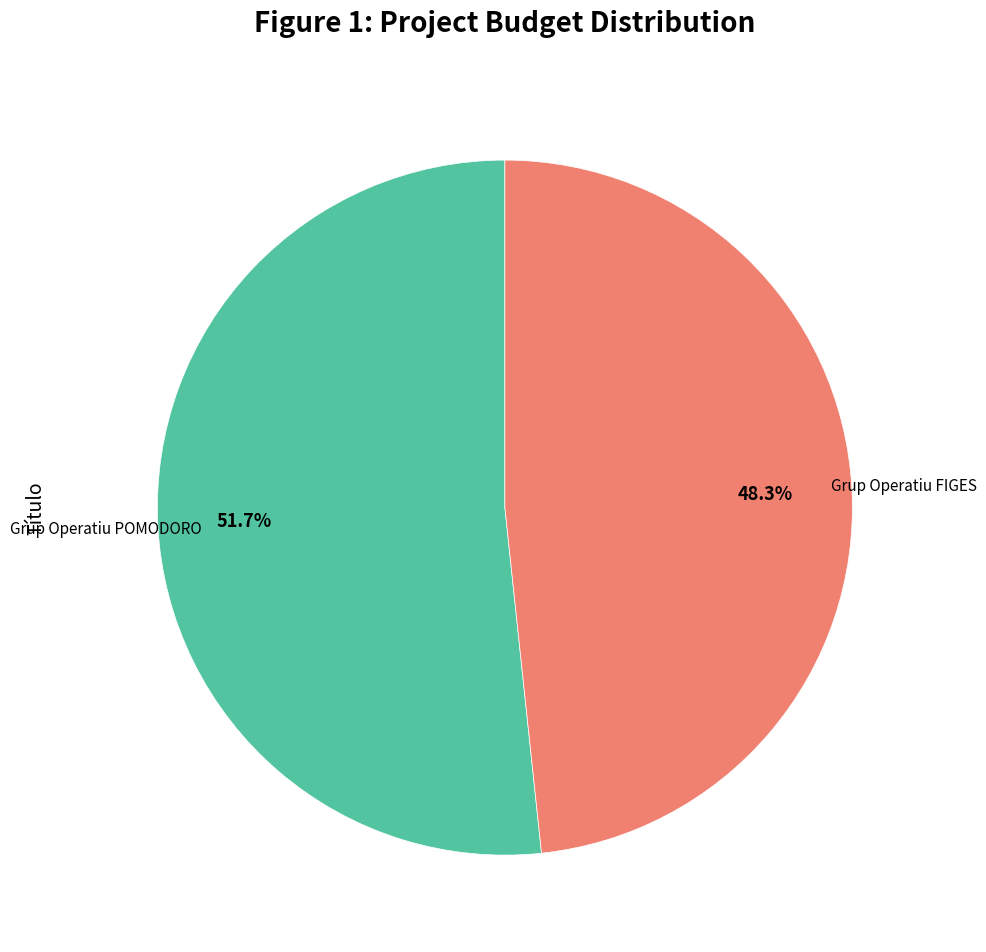

To the nearest percent, what percentage of the pie is Grup Operatiu POMODORO?

52%